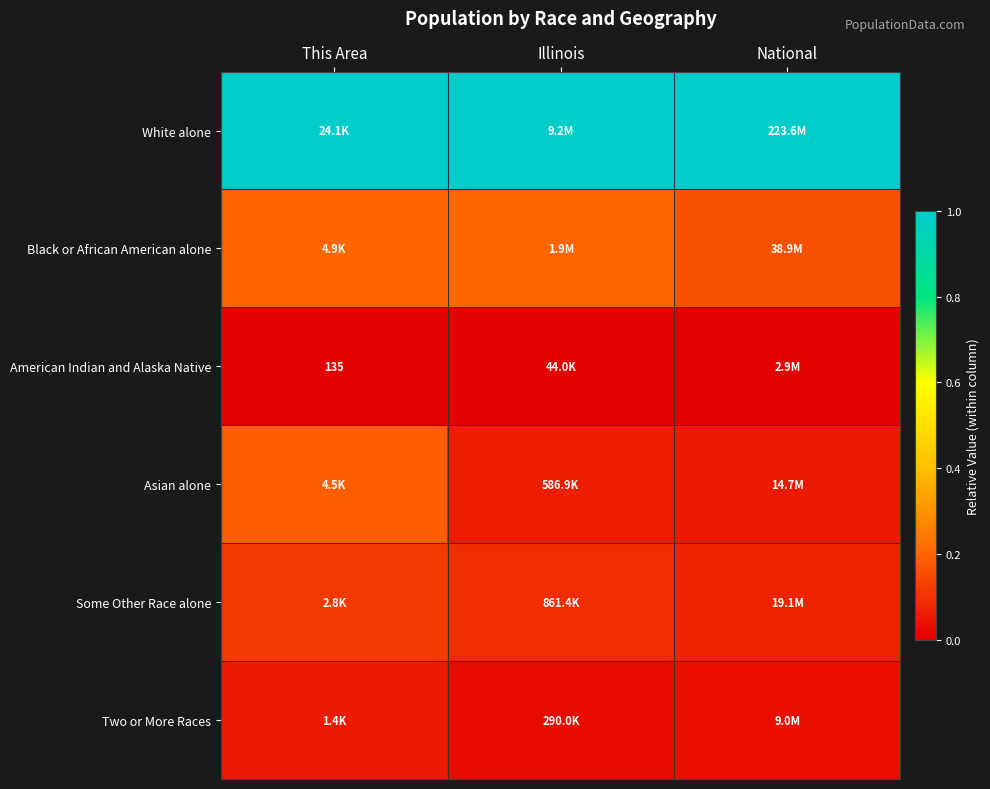

Which series has the largest total across all categories?

White alone